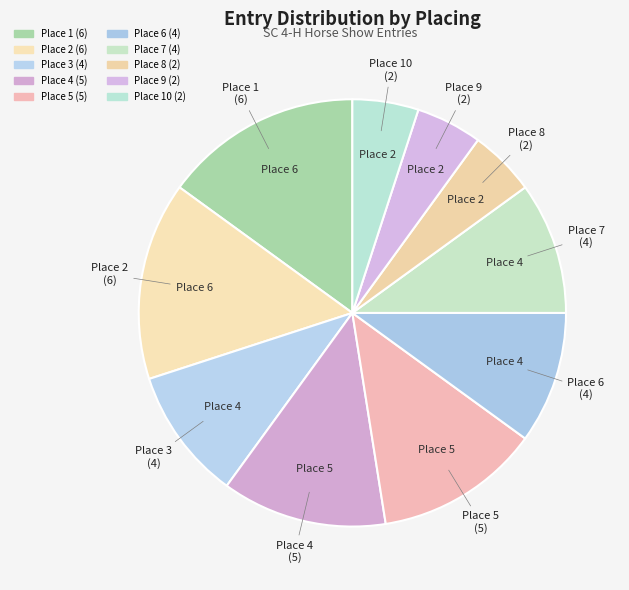

How many slices are in this pie chart?

10